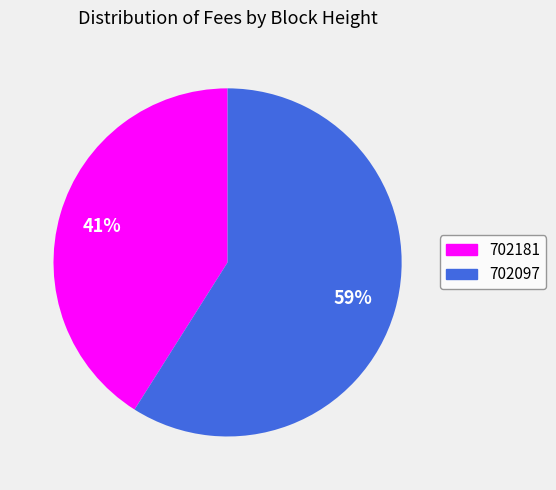

To the nearest percent, what is the average slice percentage?

50%